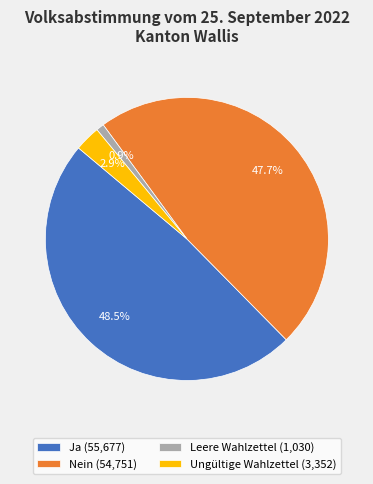

True or false: Nein accounts for 38% of the total.

False